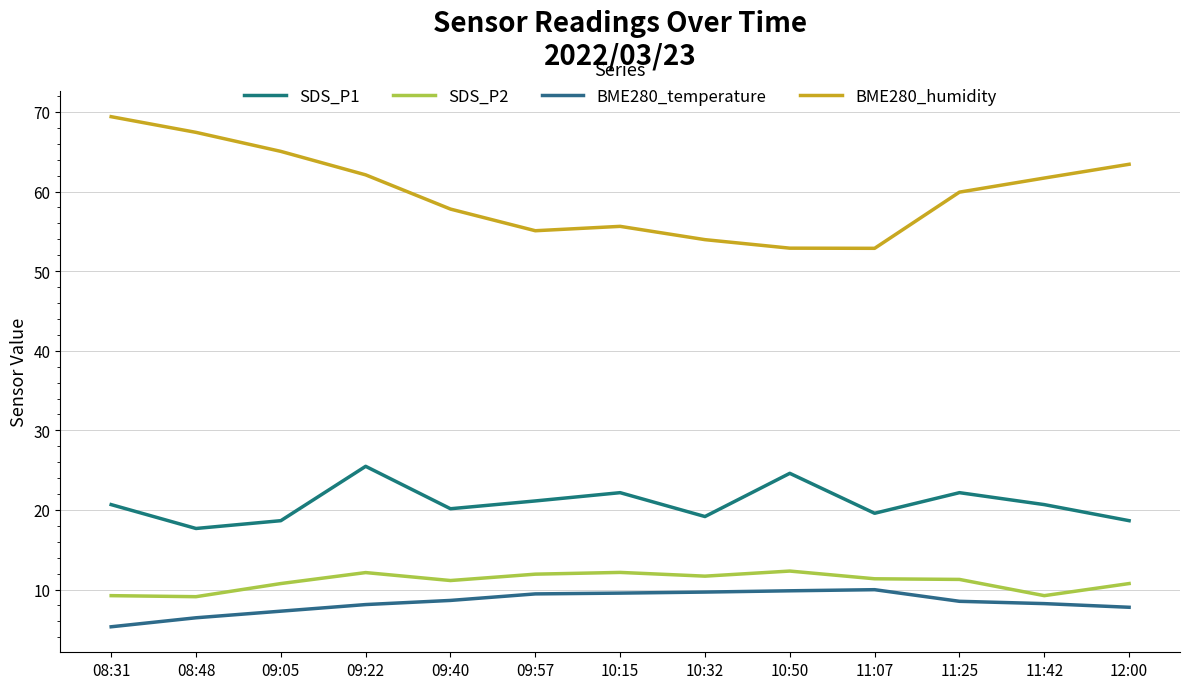

At which category does the chart reach its minimum across all series?

08:31